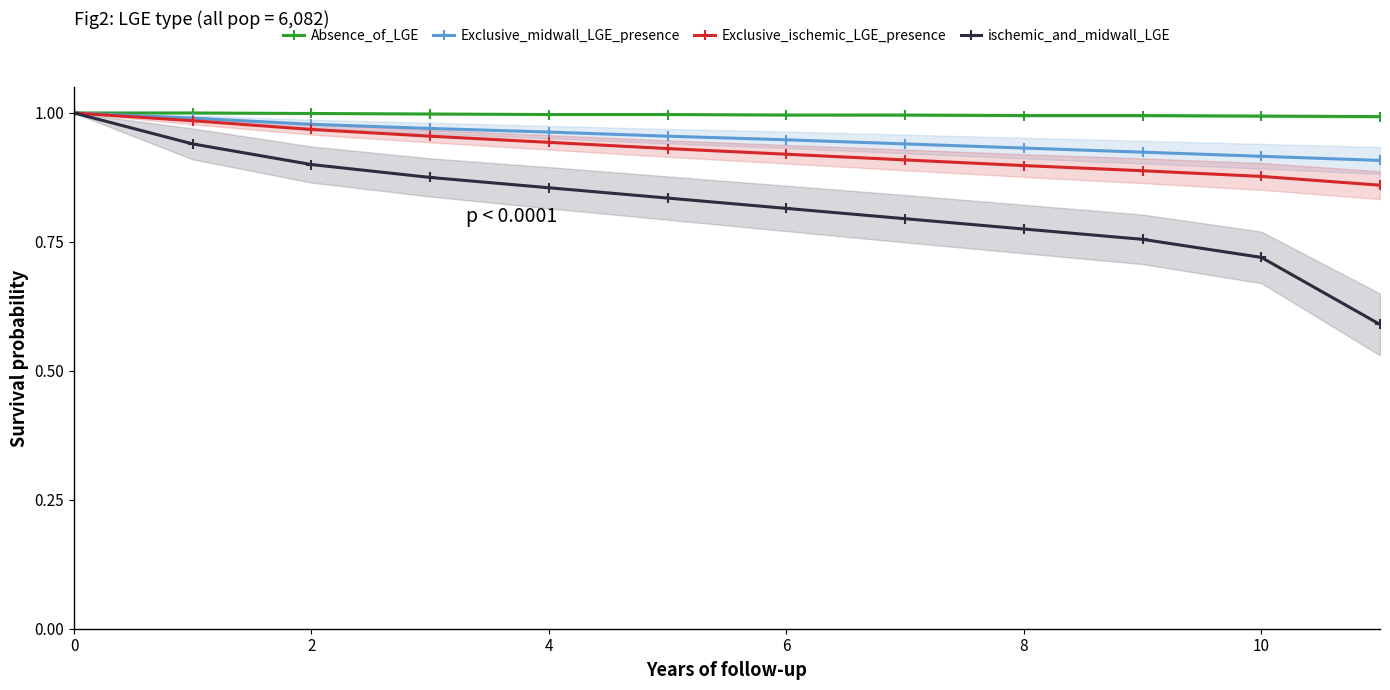

List the series in order of their peak value, lowest first.

Absence_of_LGE, Exclusive_midwall_LGE_presence, Exclusive_ischemic_LGE_presence, ischemic_and_midwall_LGE